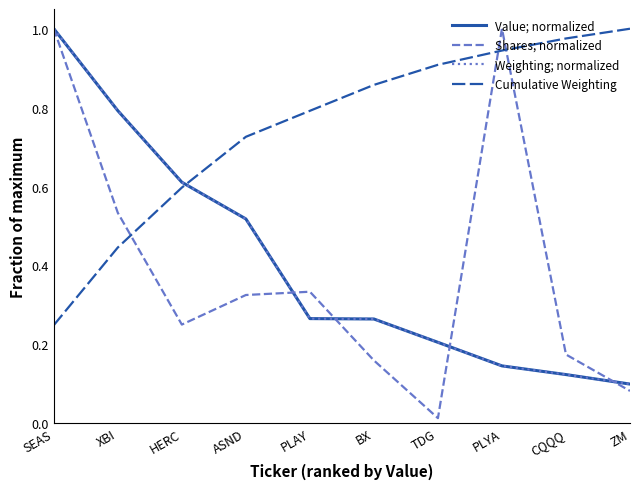

After their last crossing, which series has the higher values: Weighting; normalized or Value; normalized?

Weighting; normalized